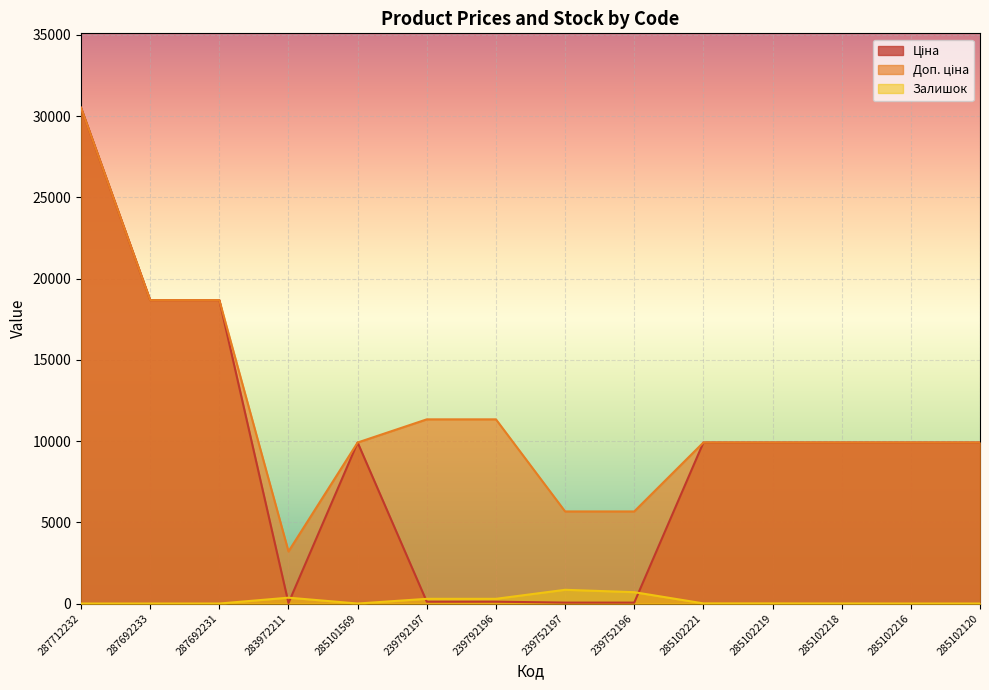

The value of Залишок at 285102216 is 0.0. True or false?

True